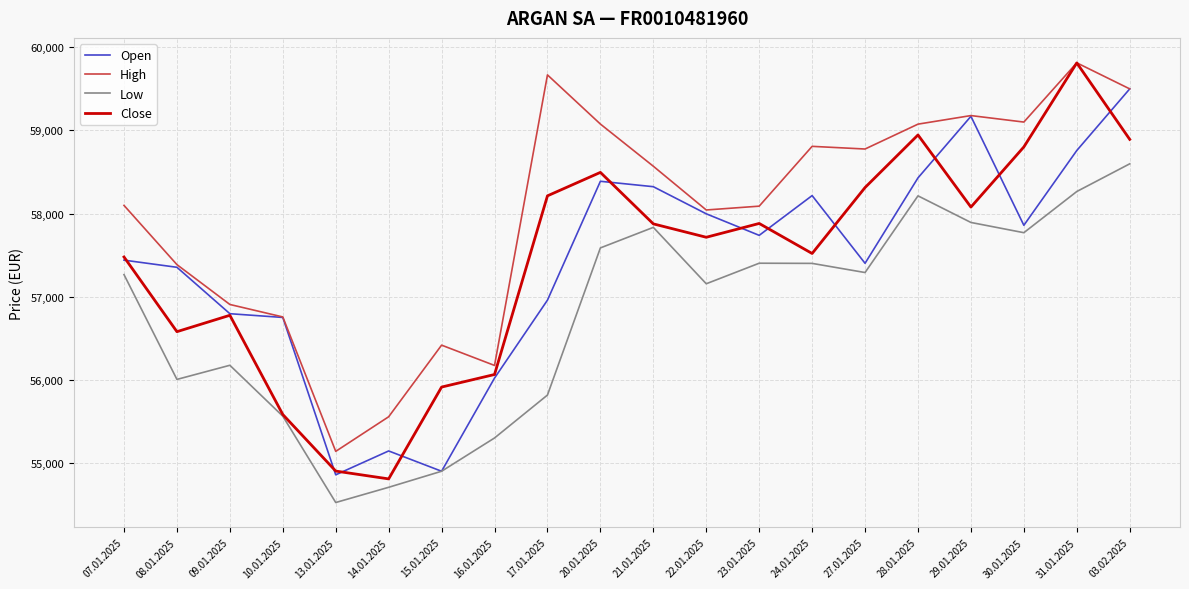

Which series has the largest range (max minus min)?

Close